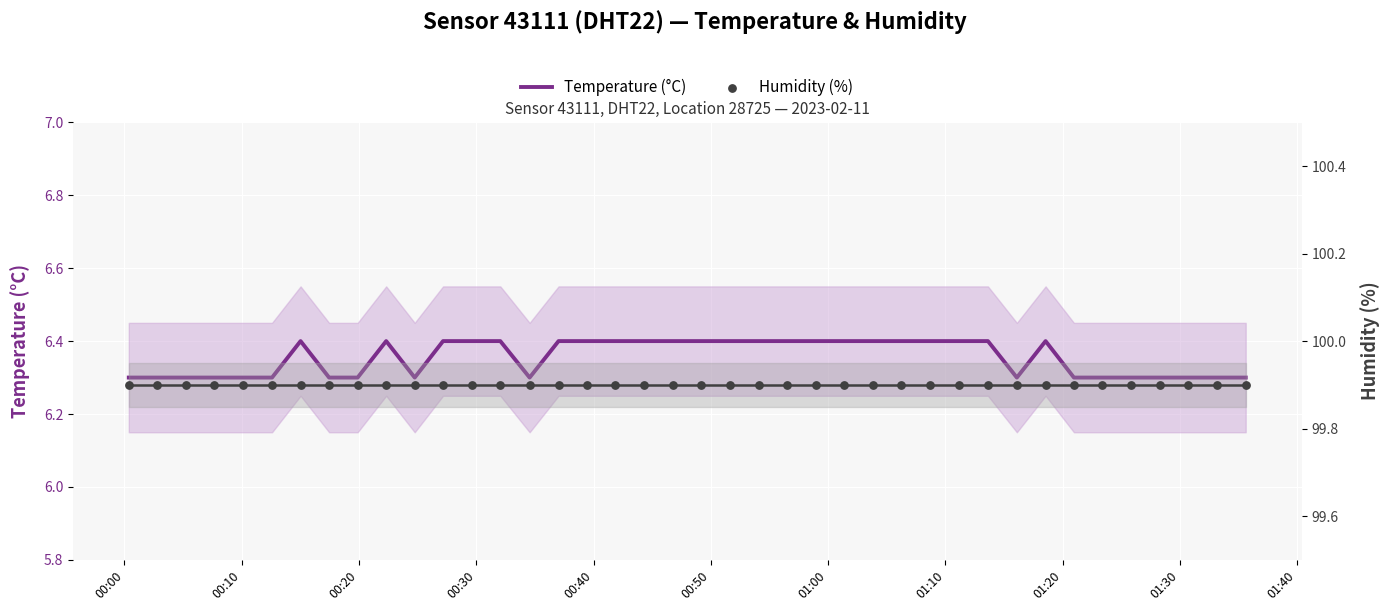

Which series contains the highest Y value?

Humidity (%)